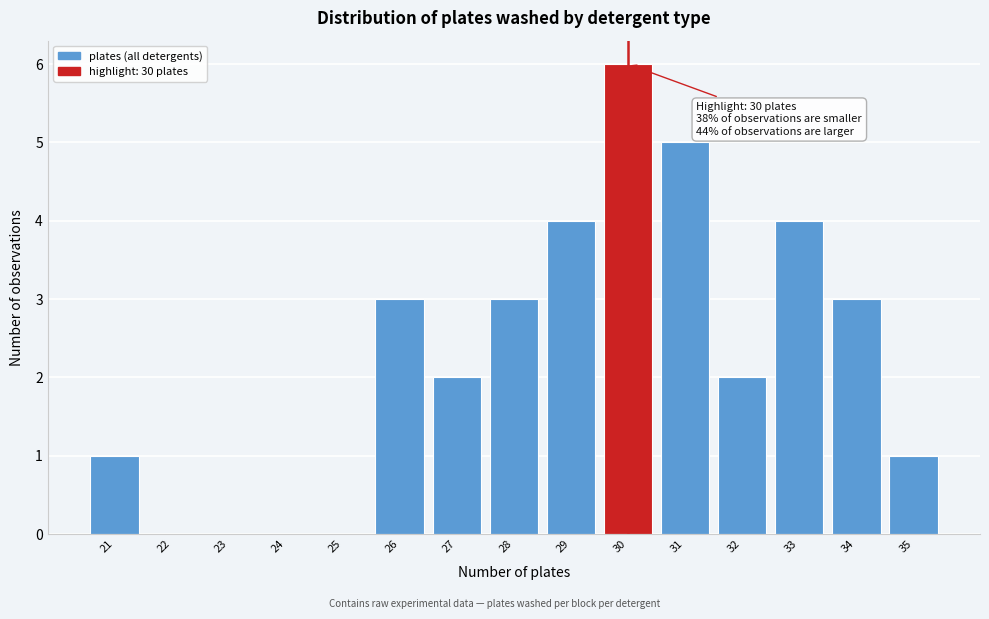

Over which range of the x-axis is the bar tallest?

29.5 to 30.5